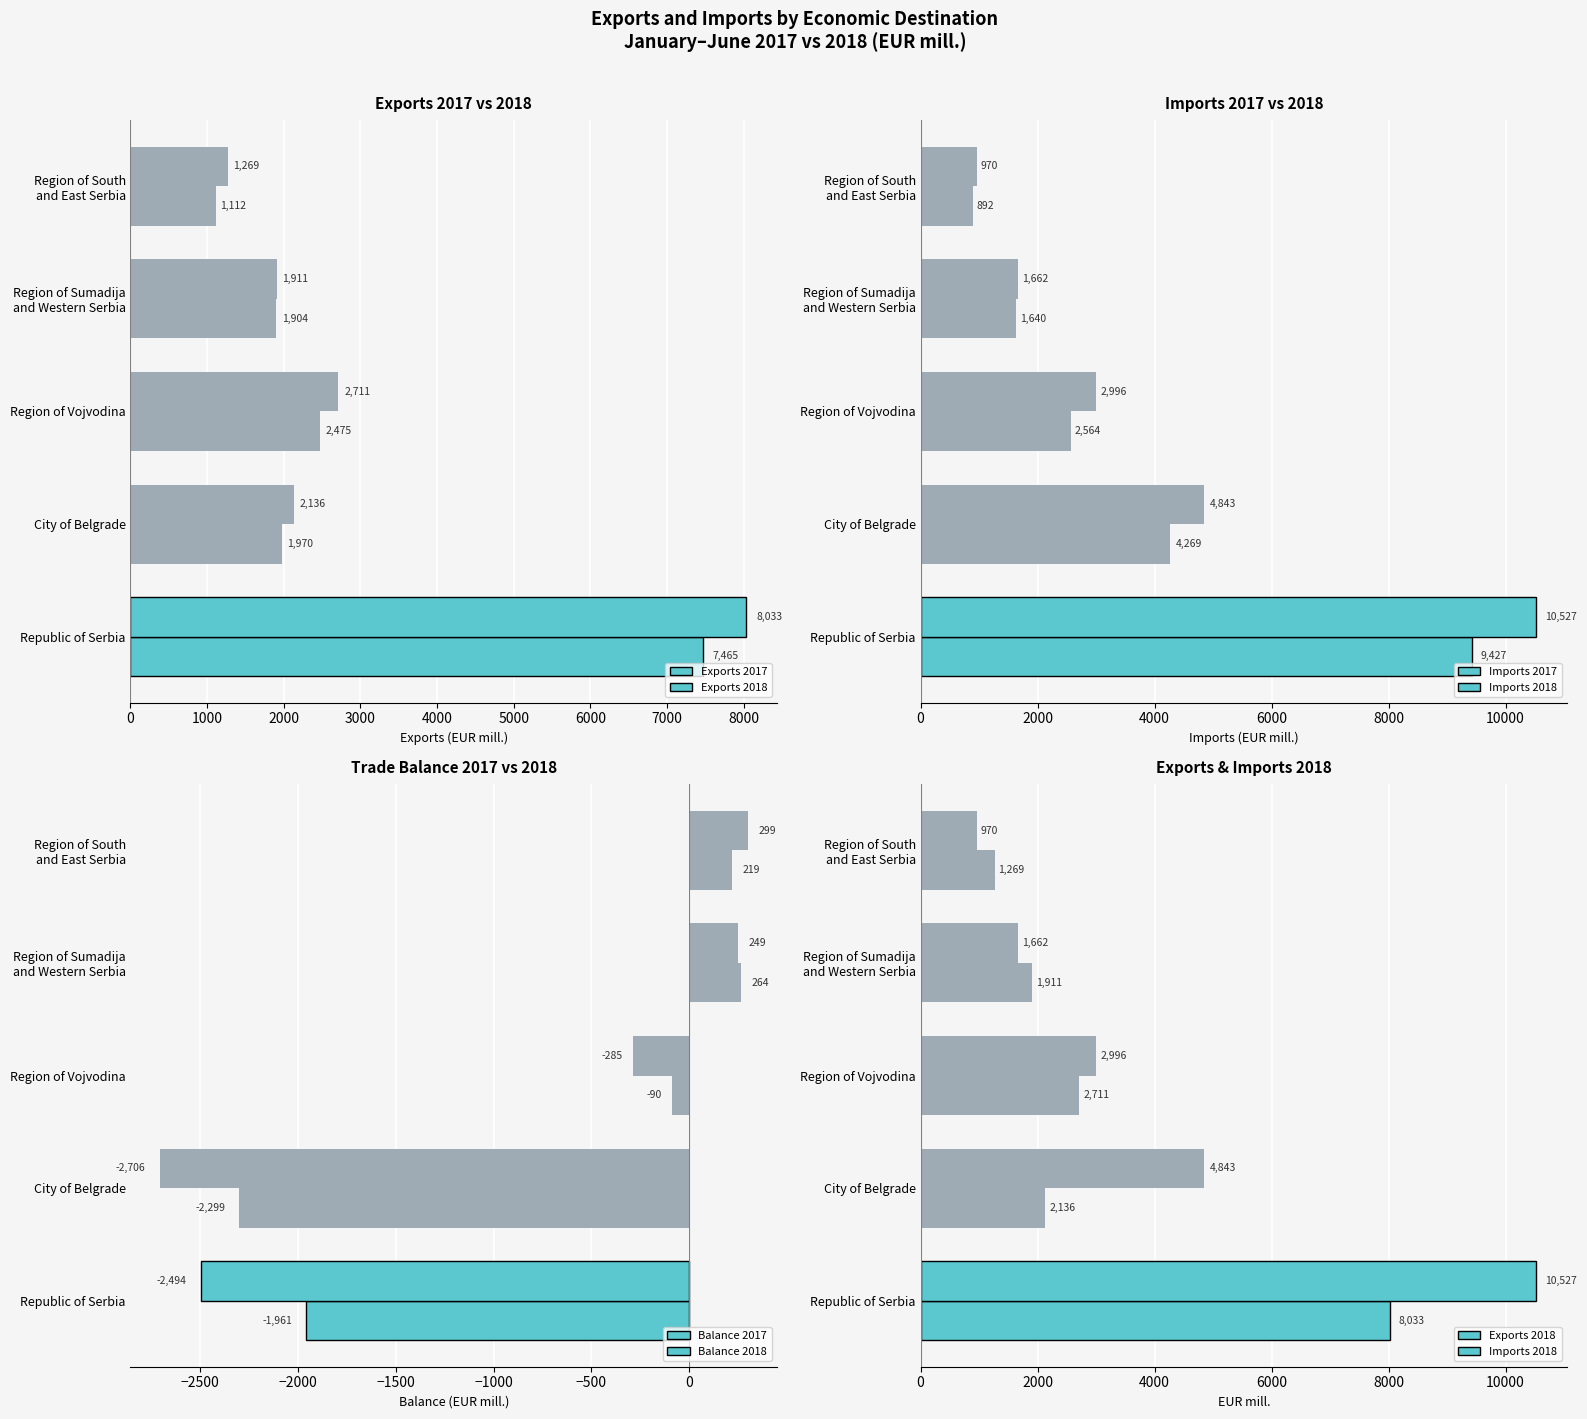

Is the value of Imports 2017 at Region of South and East Serbia greater than the value of Exports 2017 at Region of South and East Serbia?

No